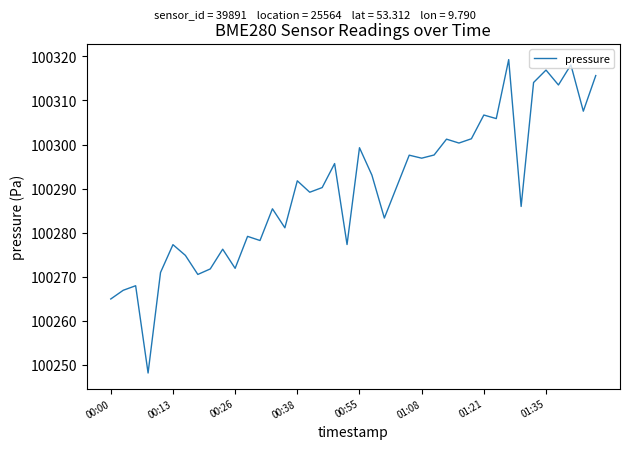

What is the minimum value shown in the chart?

100248.2